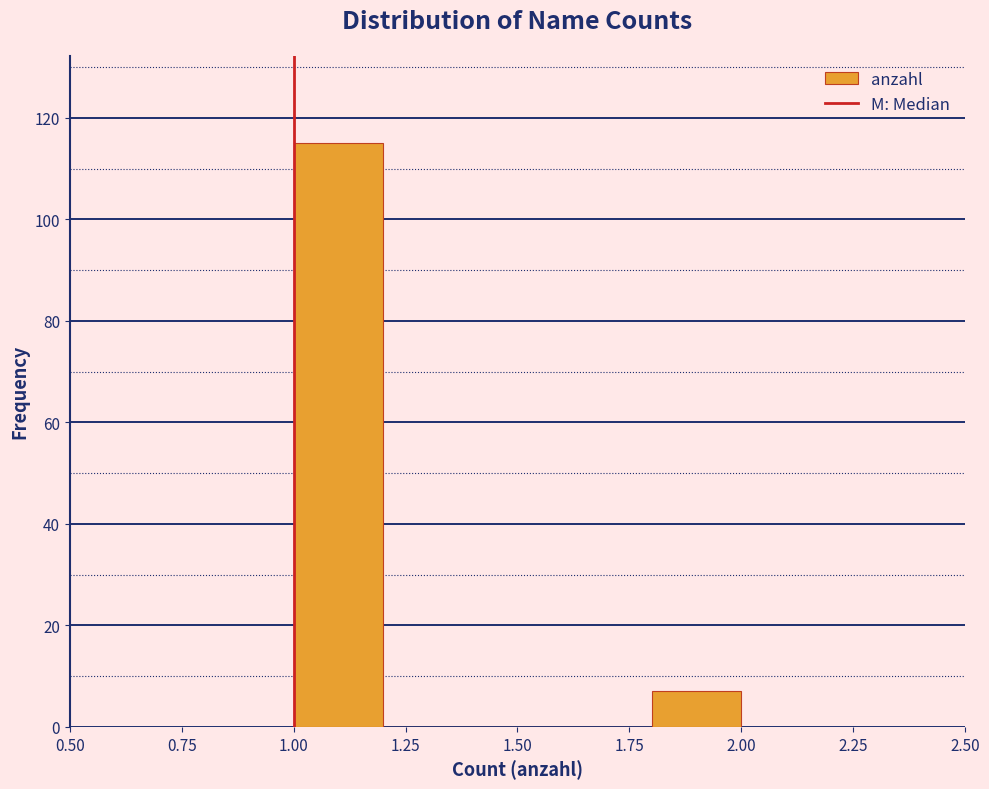

What is the height of the bar covering 1.0 to 1.2 on the x-axis? The values are not printed on the chart, so give them approximately, as read against the axis.

116